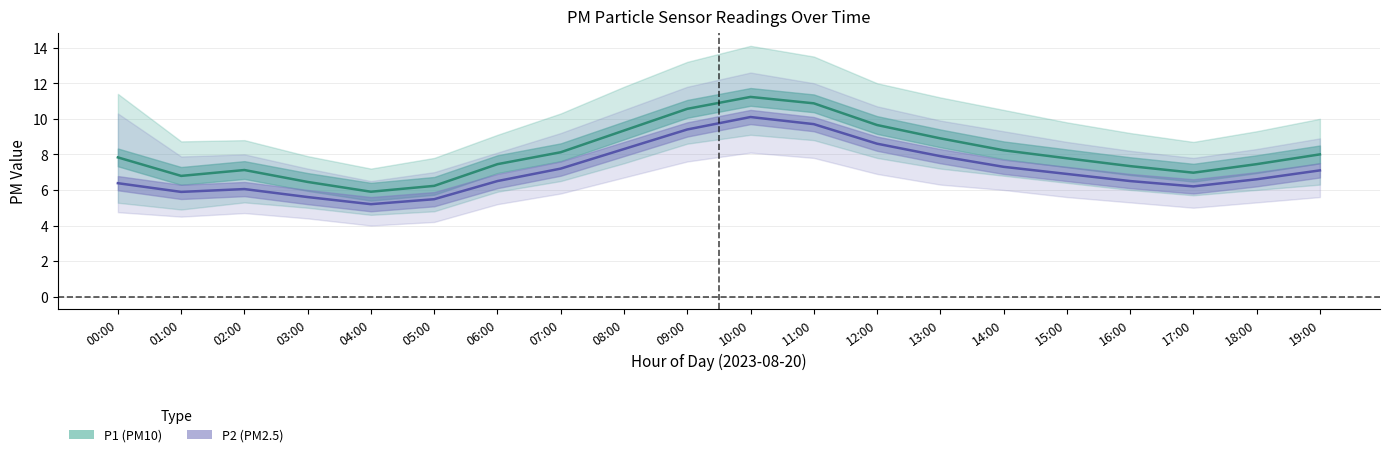

Rank the series at 07:00 from highest to lowest value.

P1, P2